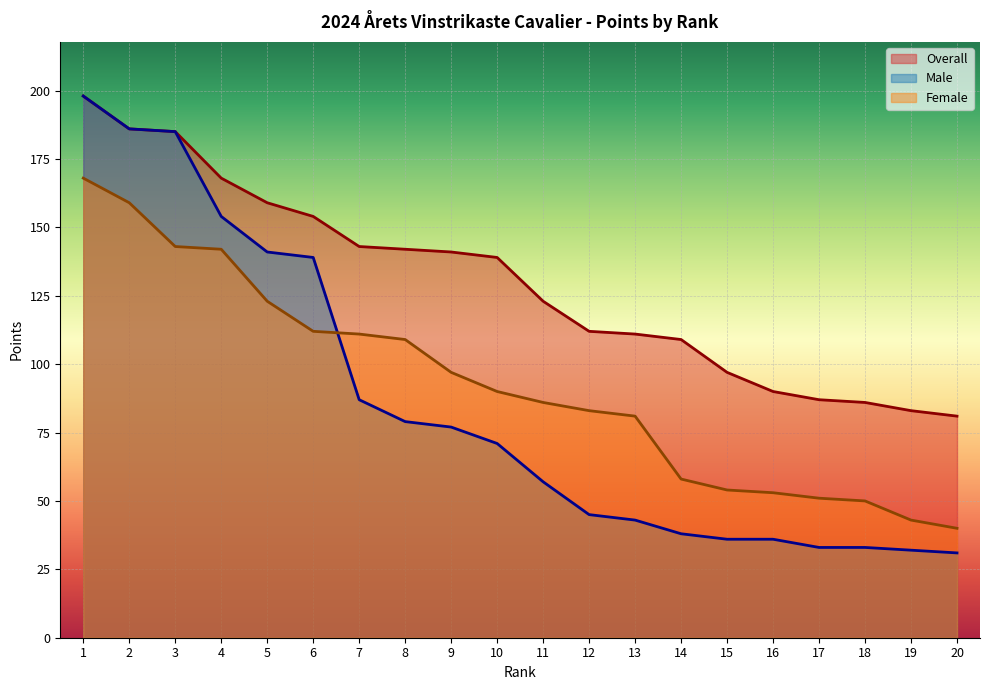

The Male series shows 31 at 20. True or false?

True